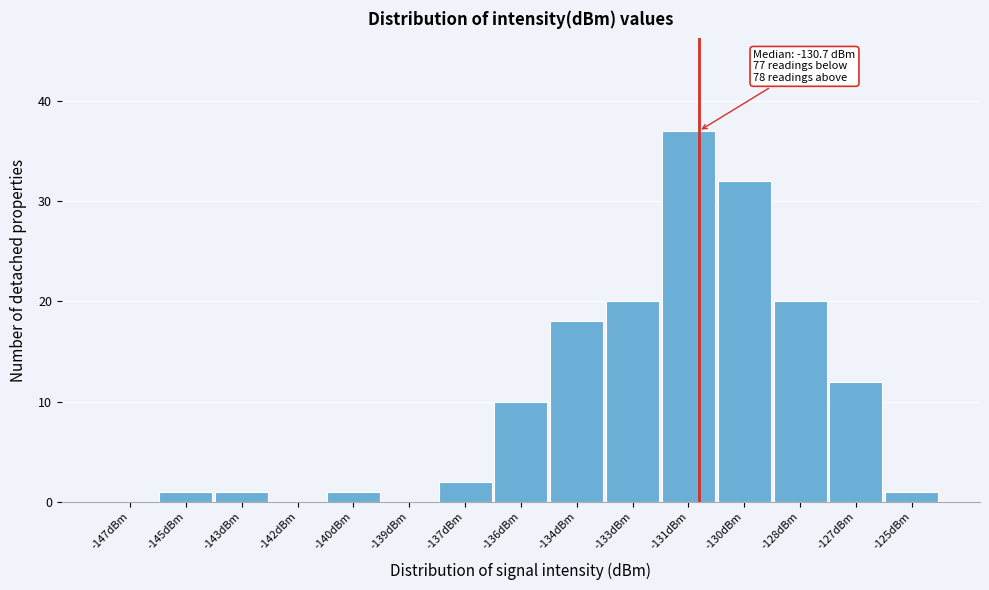

Reading left to right, transcribe all the data shown in this chart.

-147dBm=0	-145dBm=1	-143dBm=1	-142dBm=0	-140dBm=1	-139dBm=0	-137dBm=2	-136dBm=10	-134dBm=18	-133dBm=20	-131dBm=37	-130dBm=32	-128dBm=20	-127dBm=12	-125dBm=1